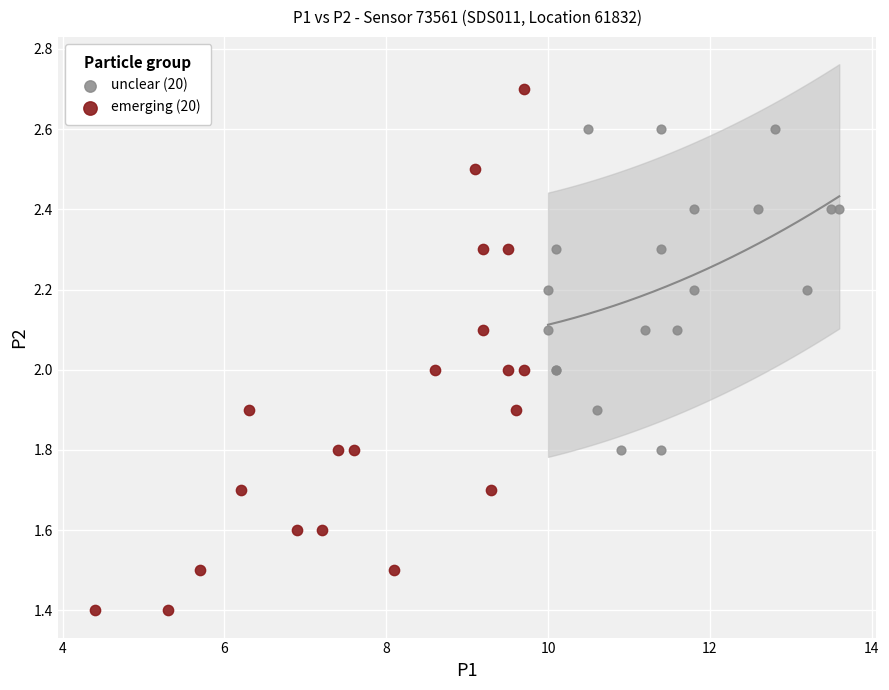

Which series has the largest Y range (max minus min)?

emerging (20)